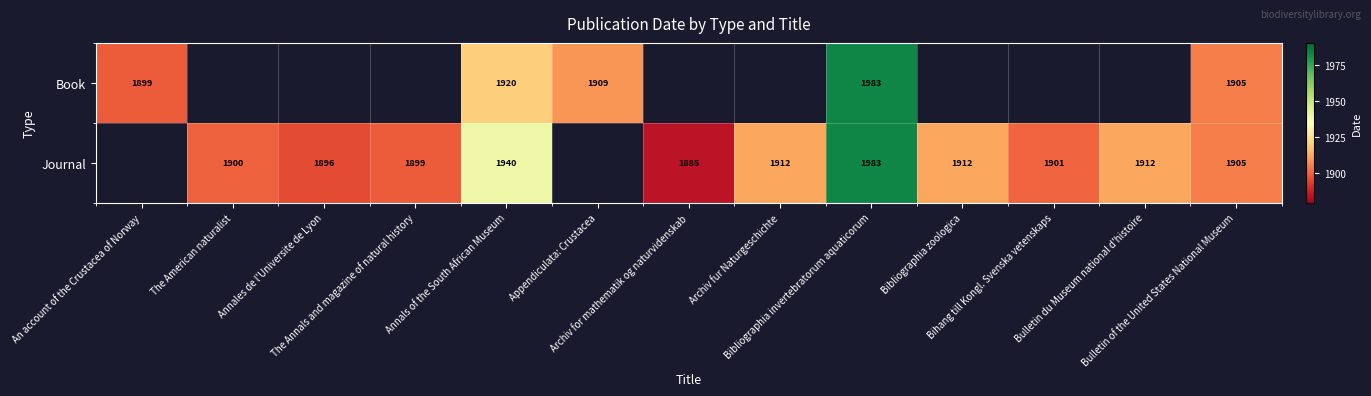

Rank the series by their average value, from lowest to highest.

Book, Journal